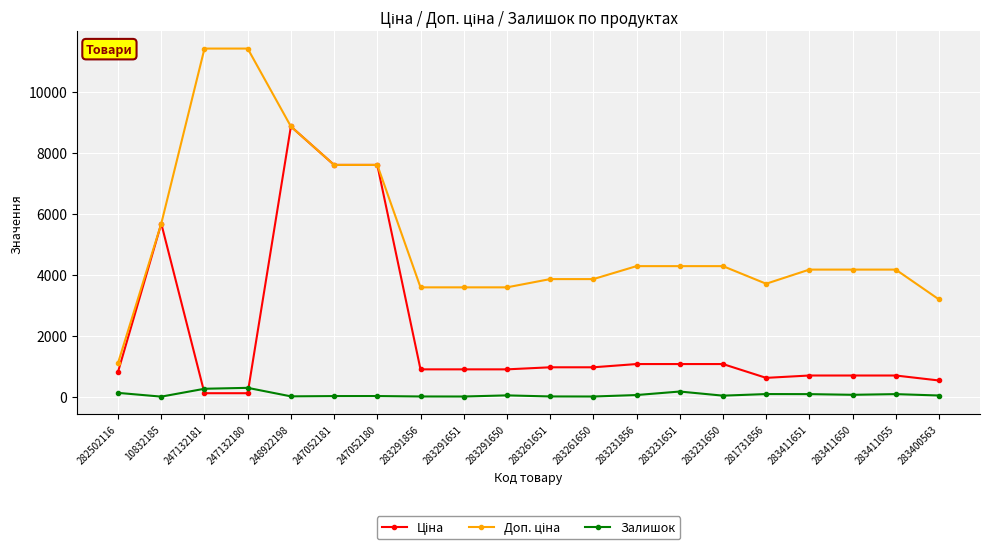

The Залишок series shows 39.0 at 283400563. True or false?

True